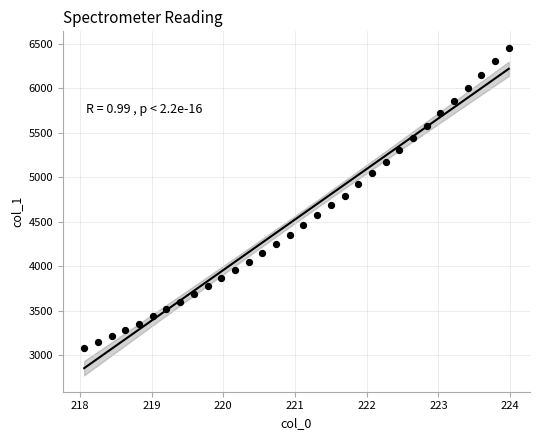

What is the range of Y values (max minus min)?

3372.4